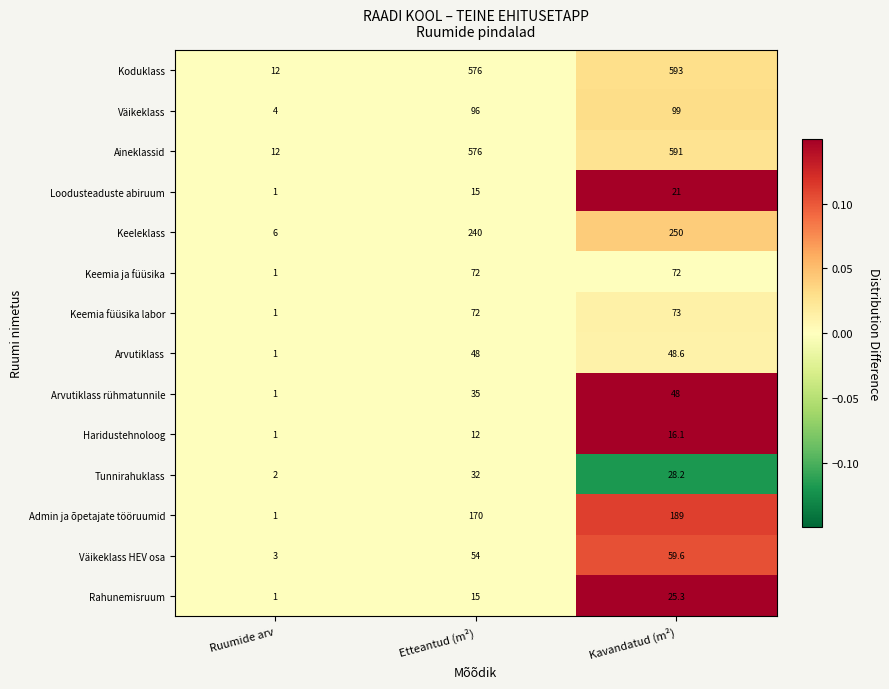

Count the number of data series in this chart.

14